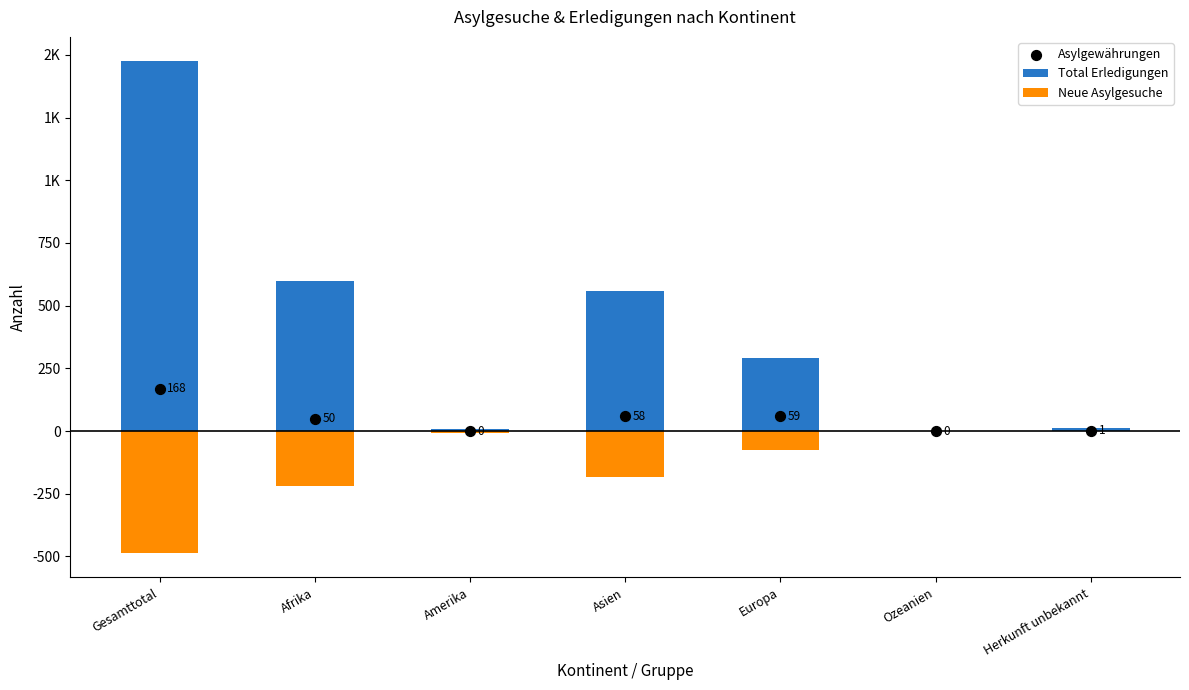

Which series contains the highest Y value?

Total Erledigungen